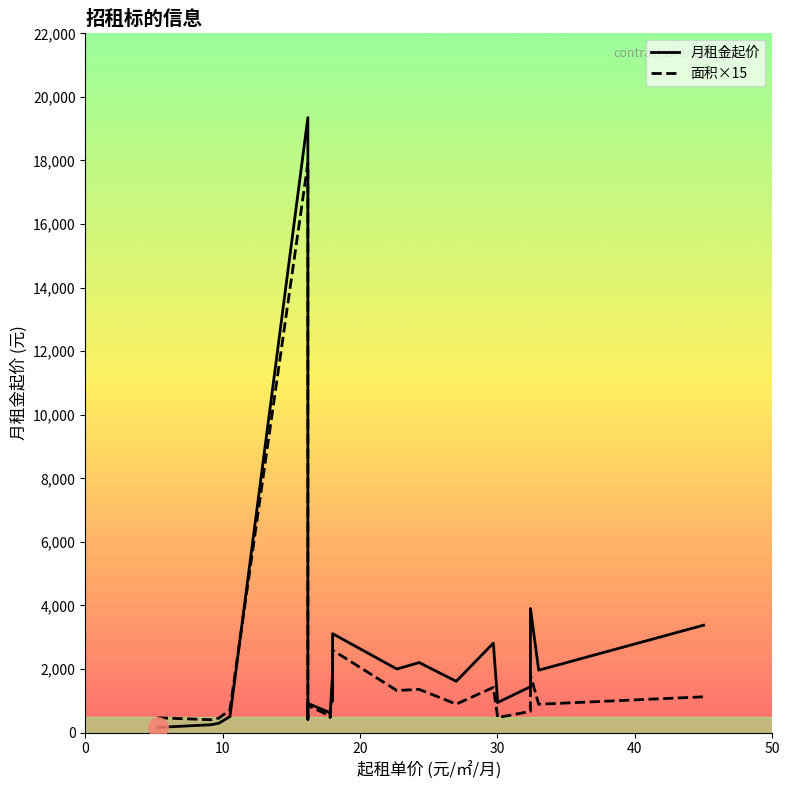

What is the greatest value displayed?

19350.0